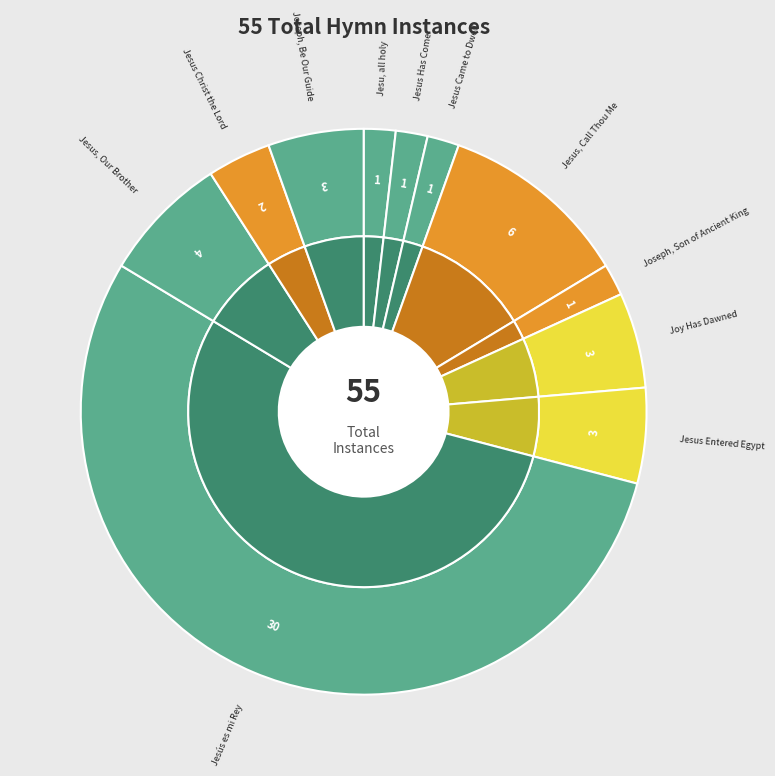

How many slices are in this pie chart?

11